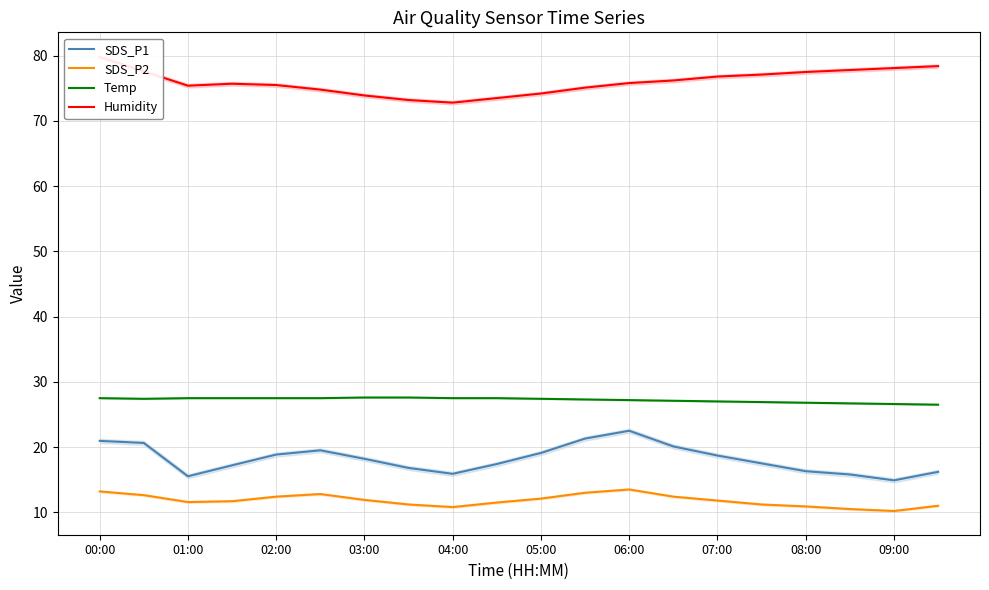

At which category does the chart reach its peak across all series?

00:00